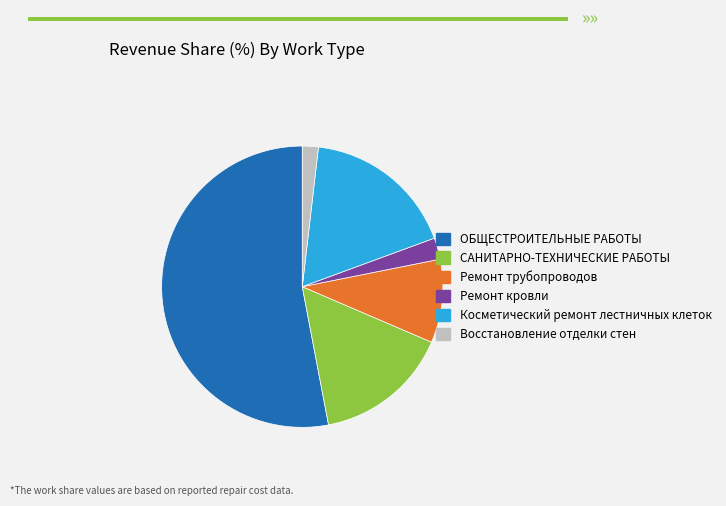

Which category has the biggest portion of the pie?

ОБЩЕСТРОИТЕЛЬНЫЕ РАБОТЫ